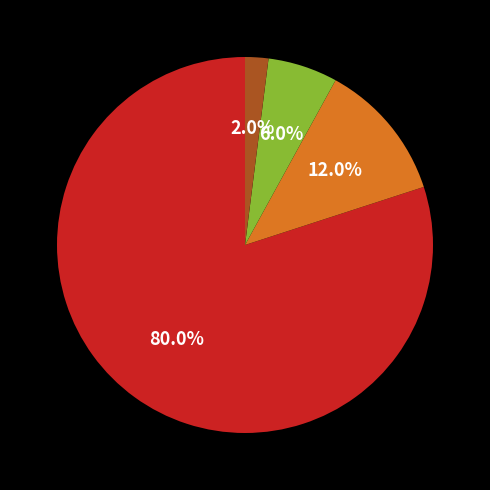

How many slices are in this pie chart?

4